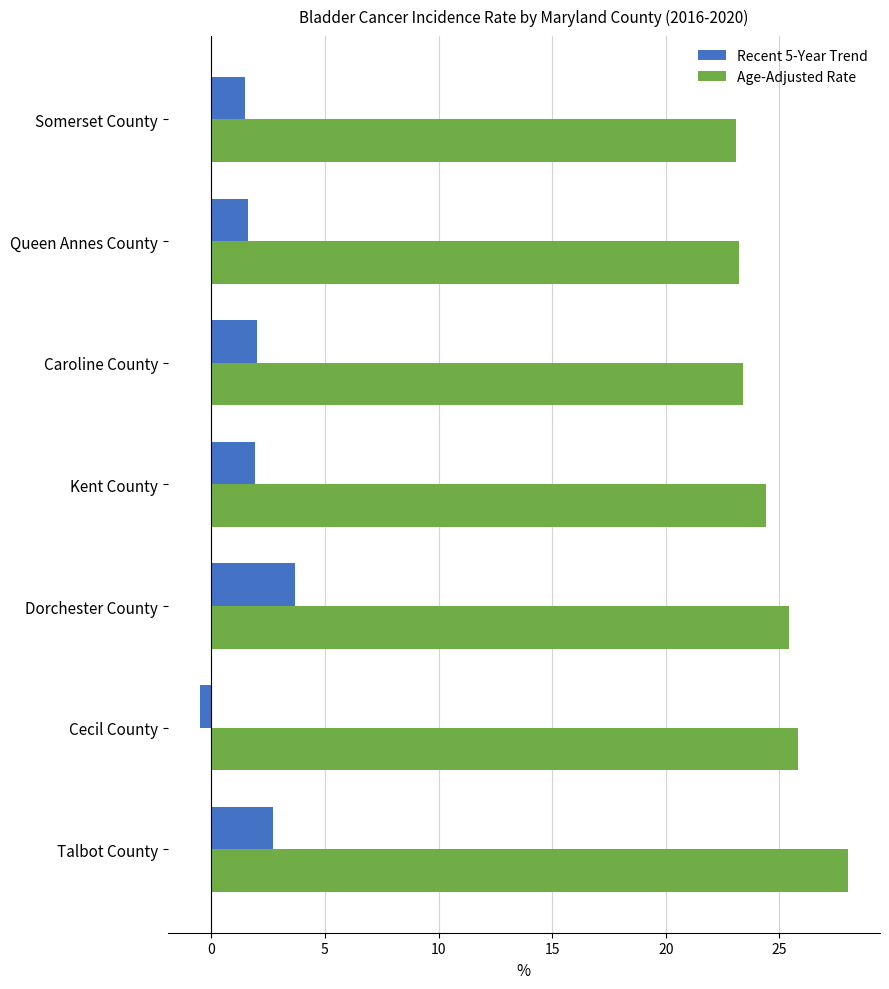

The Age-Adjusted Rate series shows 25.4 at Dorchester County. True or false?

True